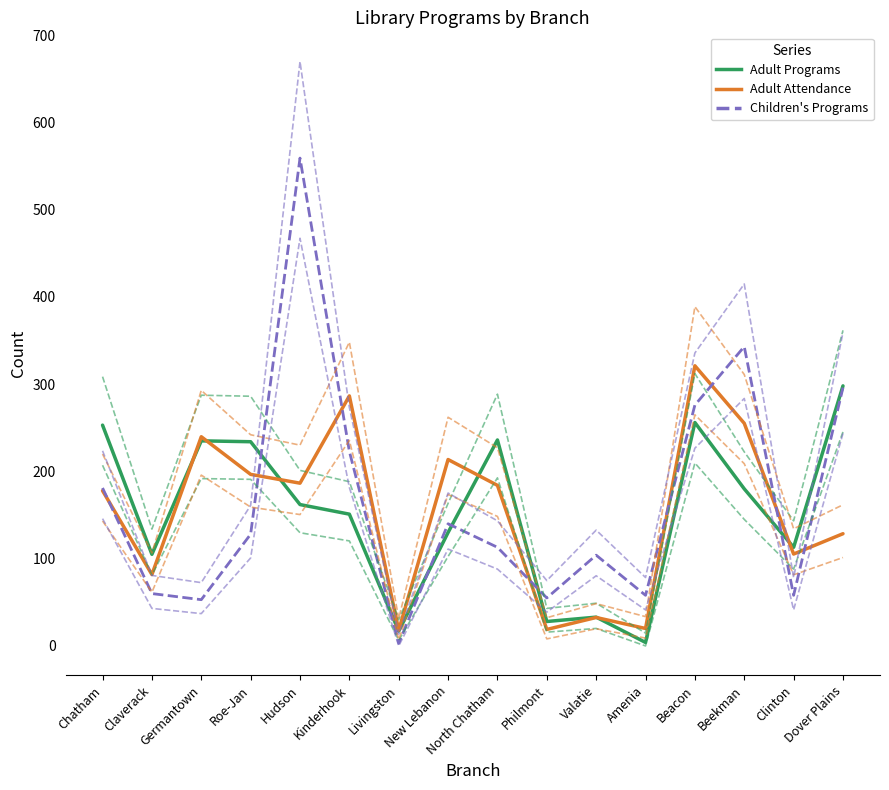

Reading left to right, what are all the values shown in this chart?

Adult Programs: Chatham=253.0	Claverack=105.0	Germantown=235.0	Roe-Jan=234.0	Hudson=162.0	Kinderhook=151.0	Livingston=17.0	New Lebanon=130.0	North Chatham=236.0	Philmont=28.0	Valatie=33.0	Amenia=4.0	Beacon=256.0	Beekman=180.0	Clinton=113.0	Dover Plains=298.0
Adult Attendance: Chatham=177.9	Claverack=81.8	Germantown=239.7	Roe-Jan=196.6	Hudson=186.5	Kinderhook=286.5	Livingston=18.0	New Lebanon=213.6	North Chatham=184.0	Philmont=18.9	Valatie=32.6	Amenia=20.0	Beacon=321.0	Beekman=255.1	Clinton=105.3	Dover Plains=128.6
Children's Programs: Chatham=181.0	Claverack=60.0	Germantown=53.0	Roe-Jan=128.0	Hudson=559.0	Kinderhook=223.0	Livingston=3.0	New Lebanon=140.0	North Chatham=113.0	Philmont=55.0	Valatie=104.0	Amenia=58.0	Beacon=276.0	Beekman=343.0	Clinton=58.0	Dover Plains=296.0